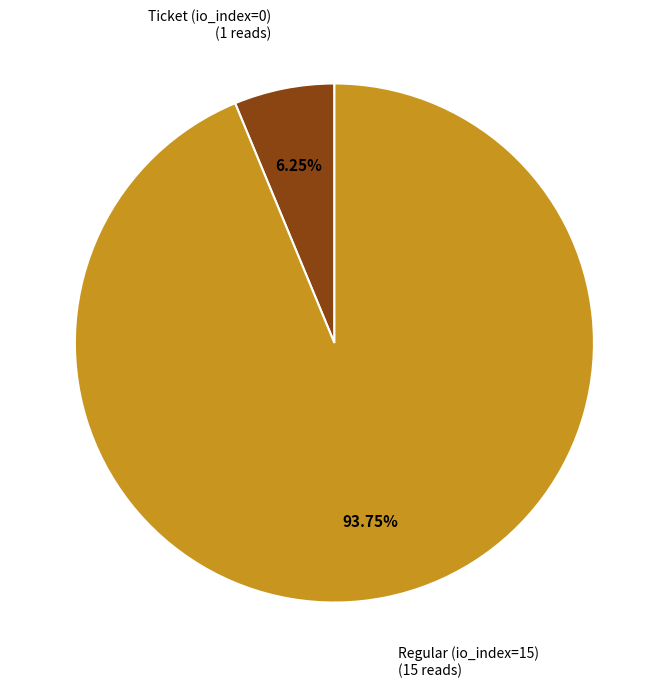

Is there a majority slice in this chart?

Yes